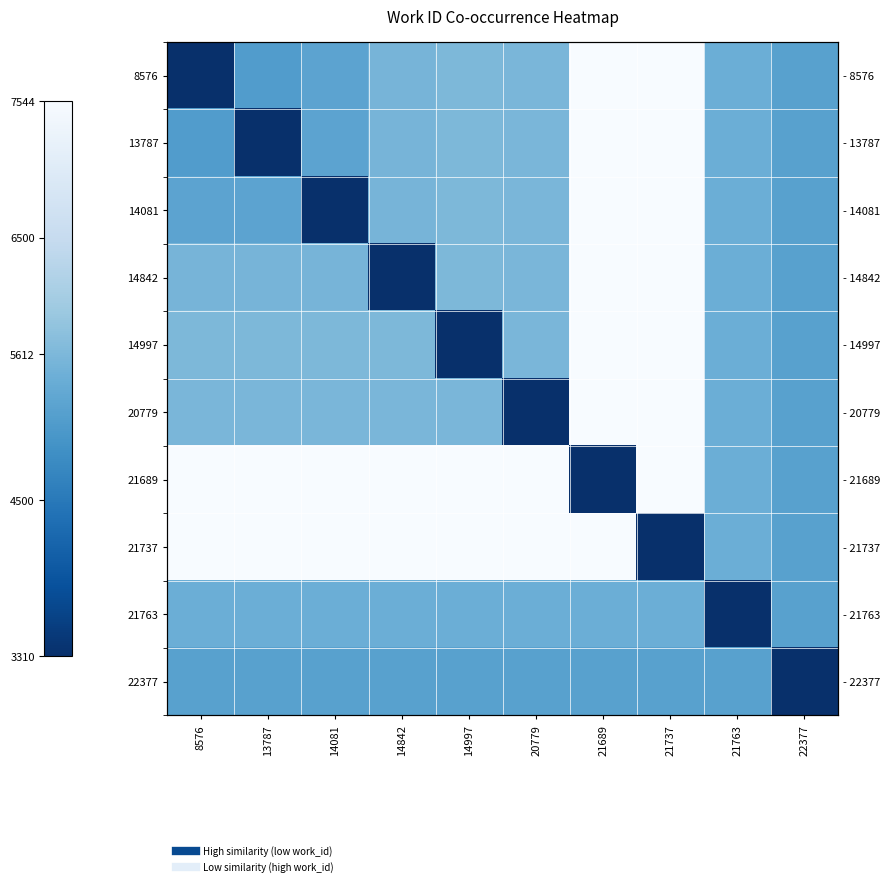

True or false: 21763 has a value of 8146 at 14997.

False